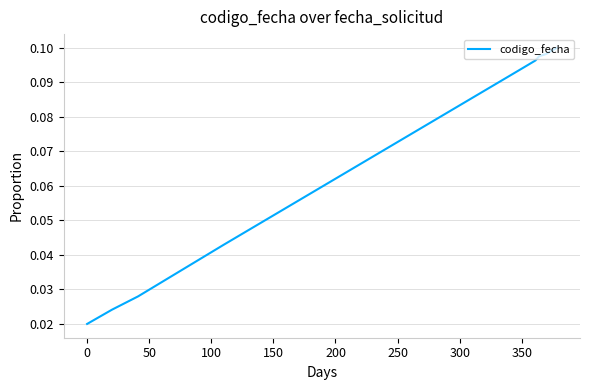

What is the greatest value displayed?

0.1